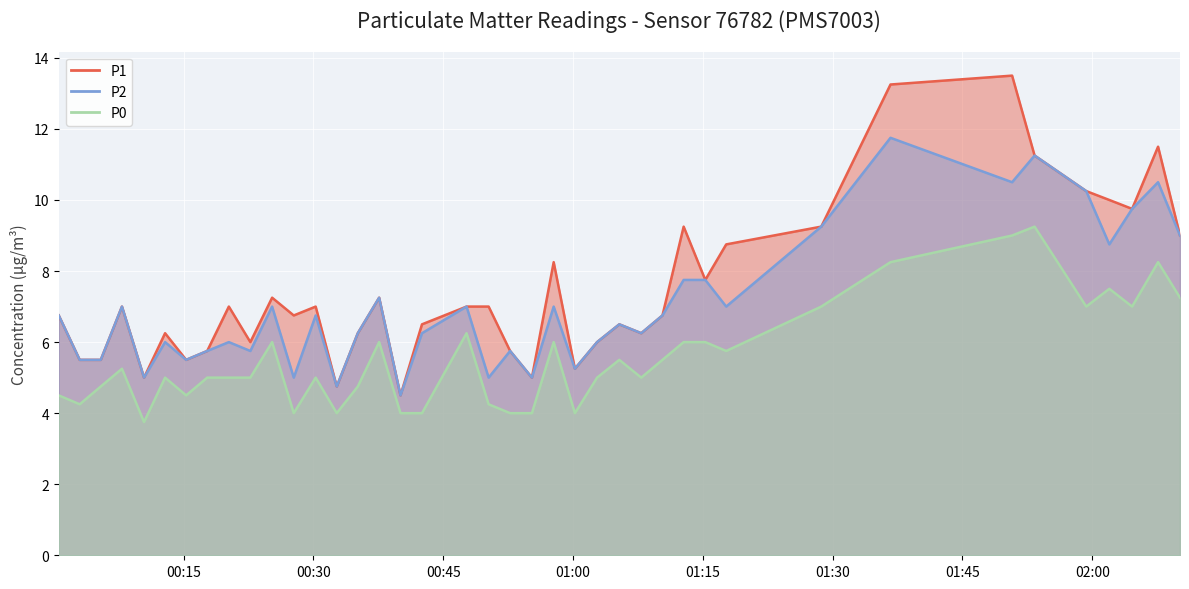

Which category has the lowest value in the P0 series?

2023-03-31T00:10:26